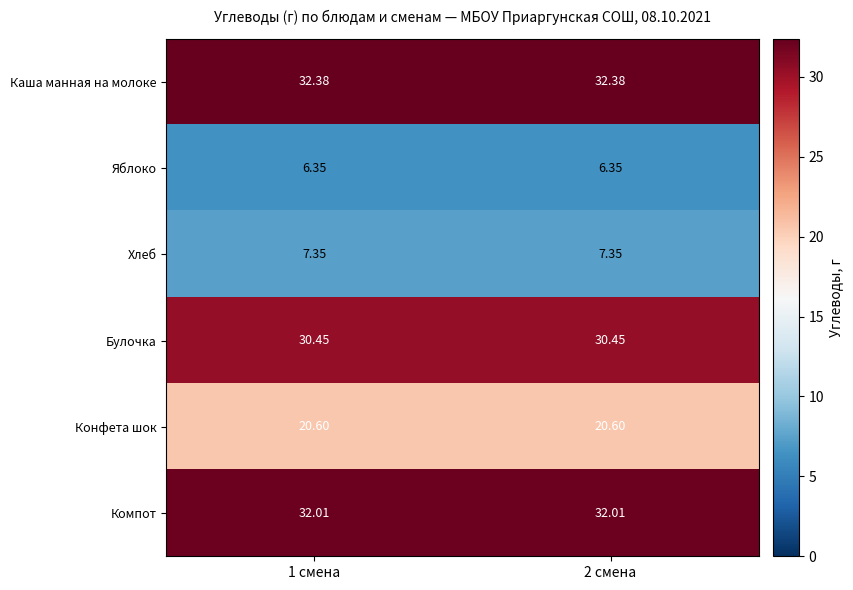

How many series are shown in this chart?

6